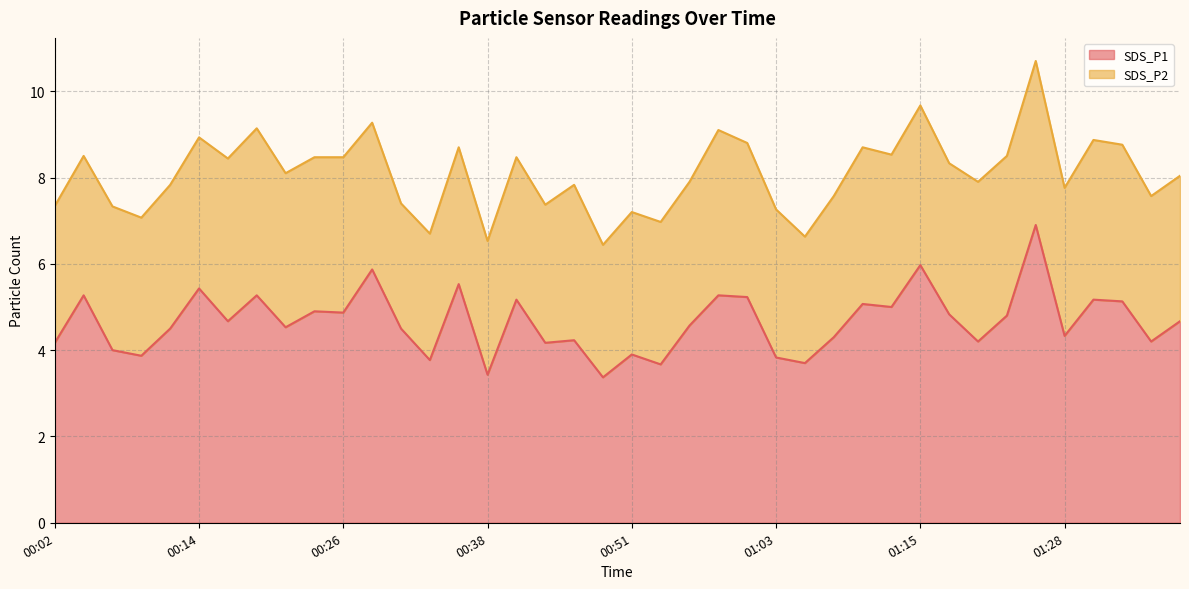

What is the total value across all series at 00:38?

6.5